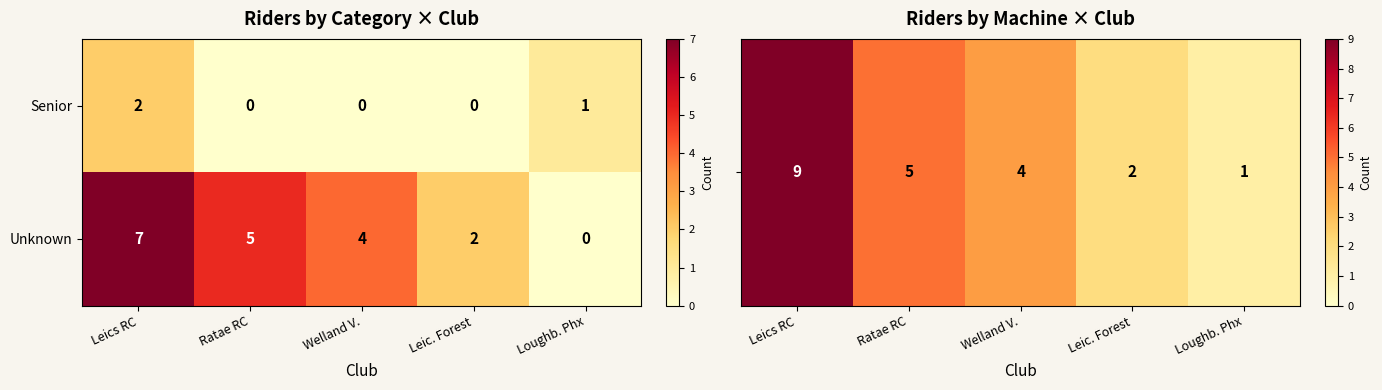

What is the difference between the maximum and minimum values in the Unknown series?

7